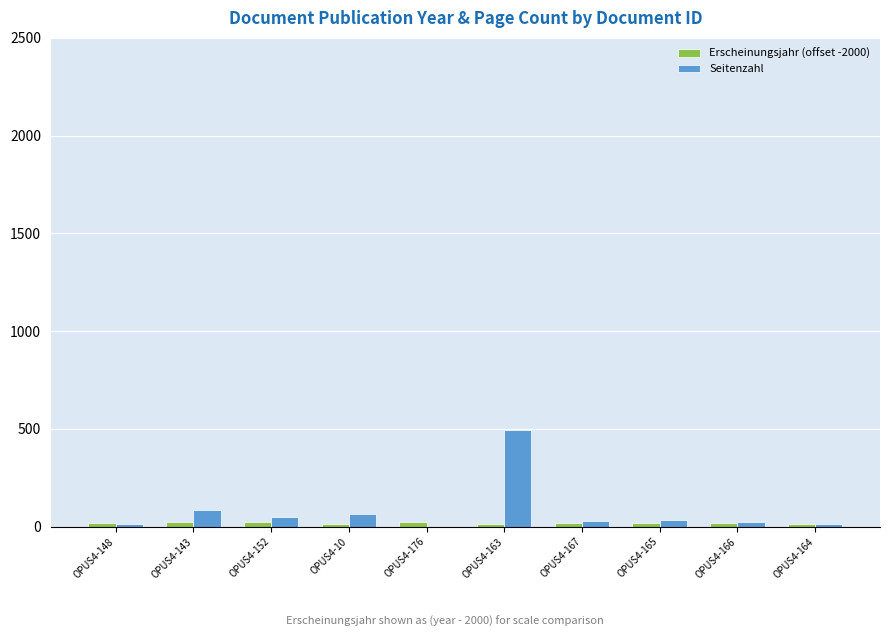

The Seitenzahl series shows 23 at OPUS4-166. True or false?

True